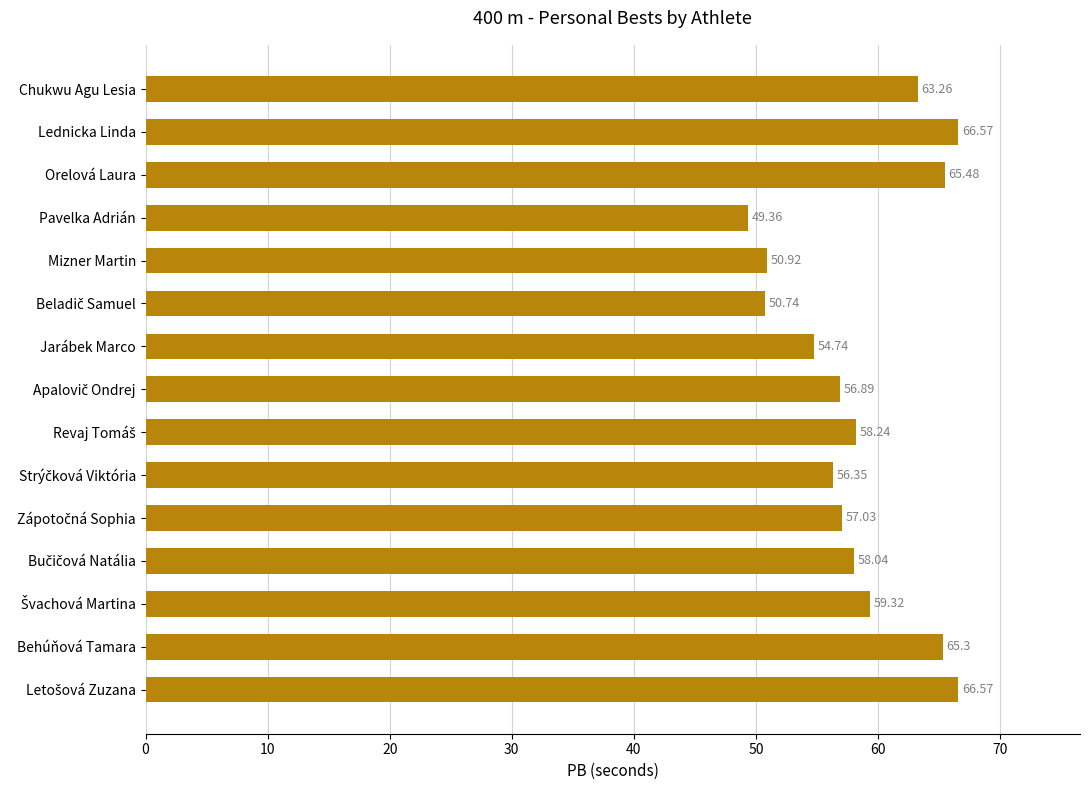

Which category has the lowest value across all series?

Pavelka Adrián